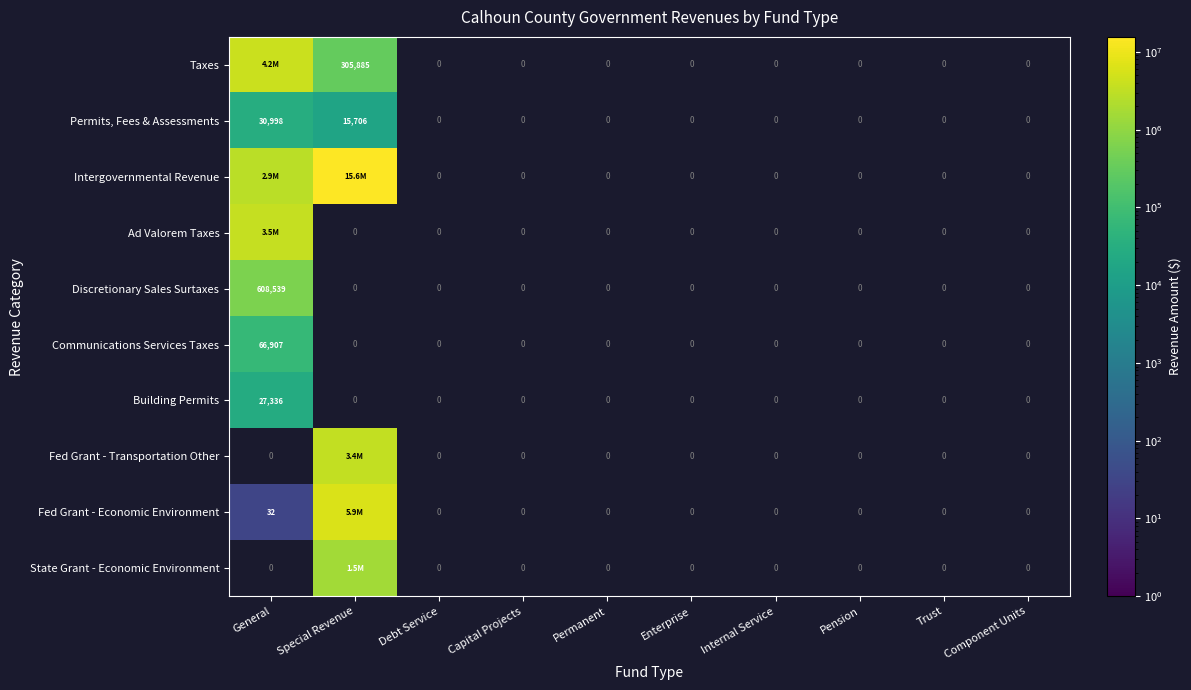

How many distinct data groups are displayed?

10